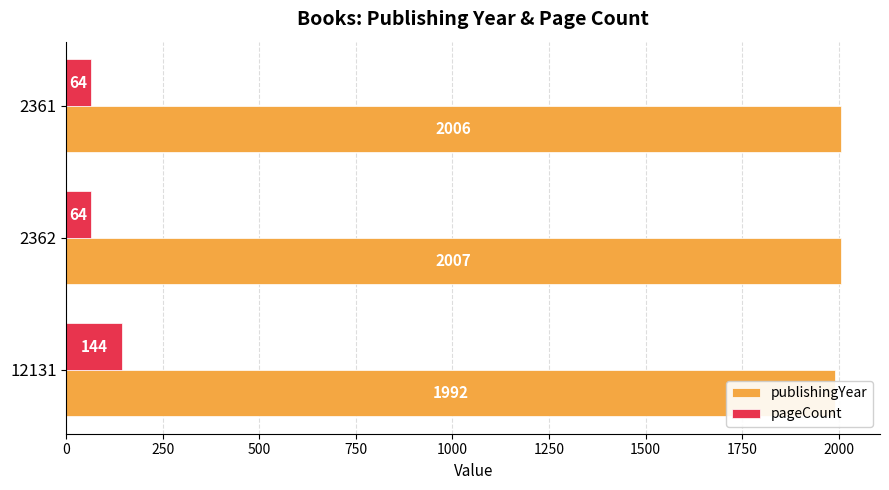

List the series in order of their peak value, highest first.

publishingYear, pageCount